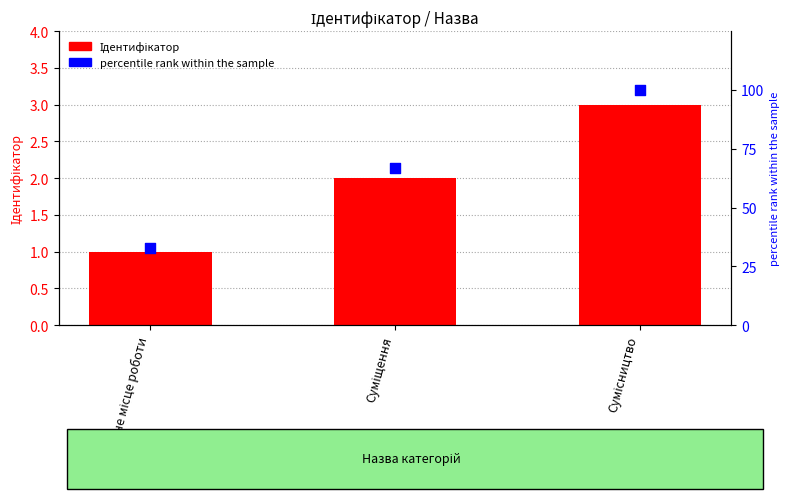

What are all the series names shown in the legend?

Ідентифікатор, % rank